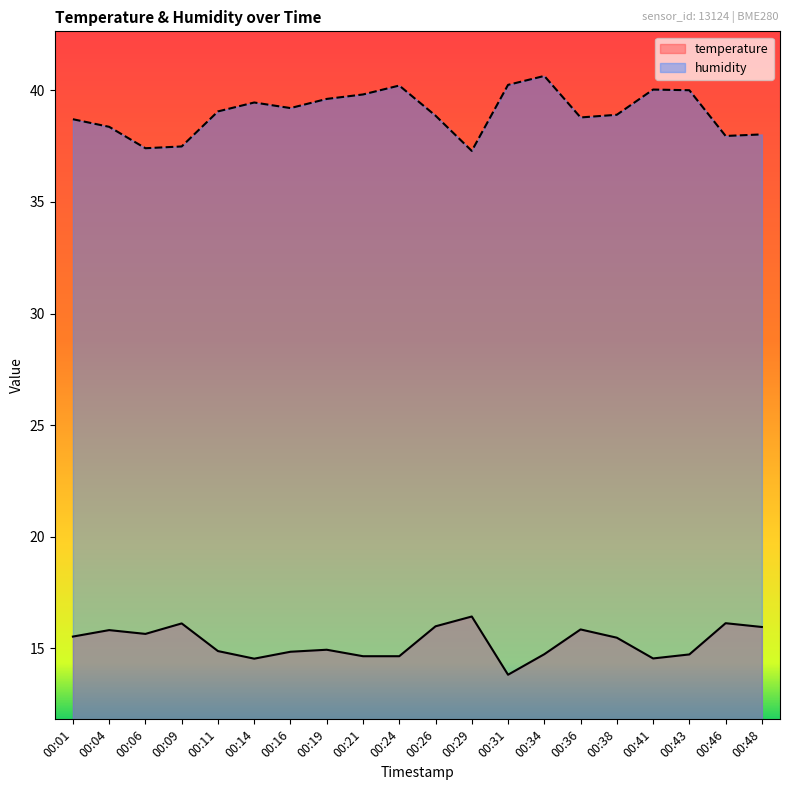

At which category does temperature reach its first local valley?

00:06